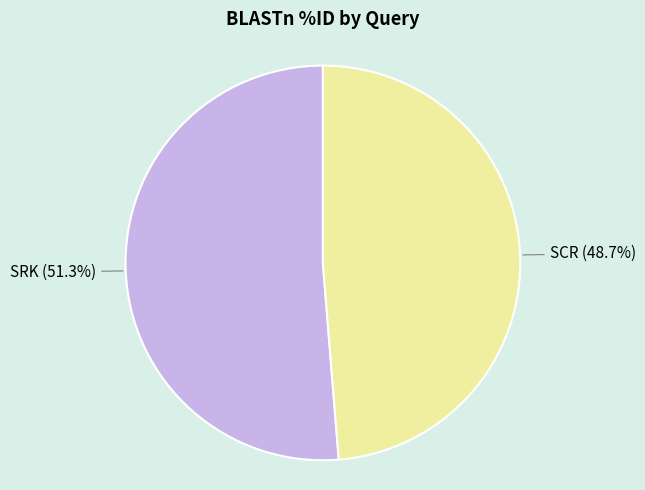

Is there any slice that represents more than half of the pie?

Yes